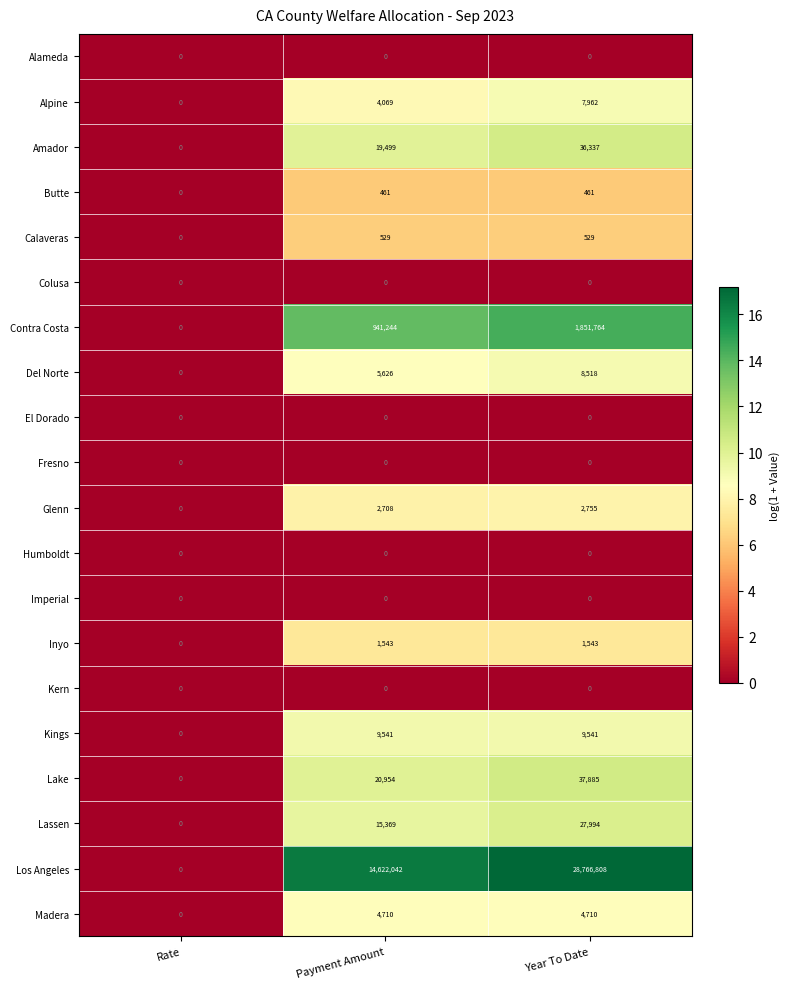

At which category is the sum across all series the highest?

Year To Date